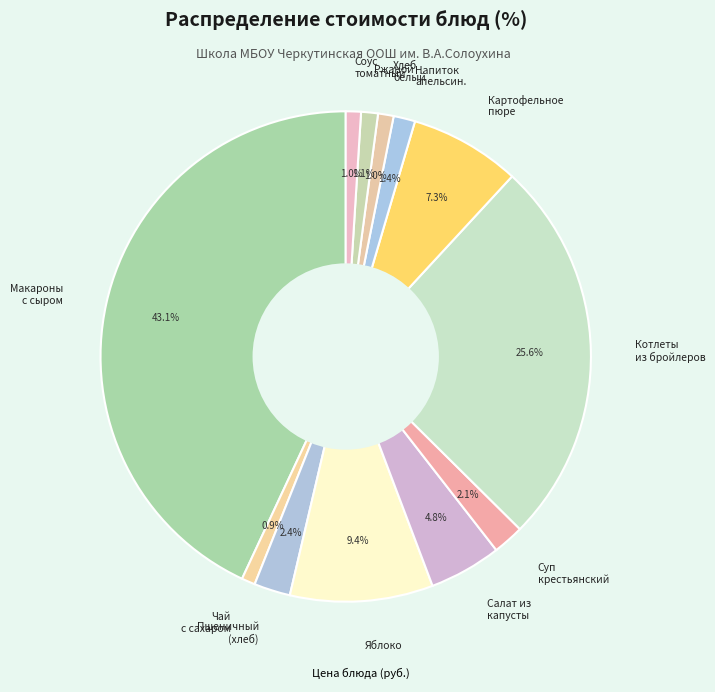

True or false: Соус томатный accounts for 1% of the total.

True